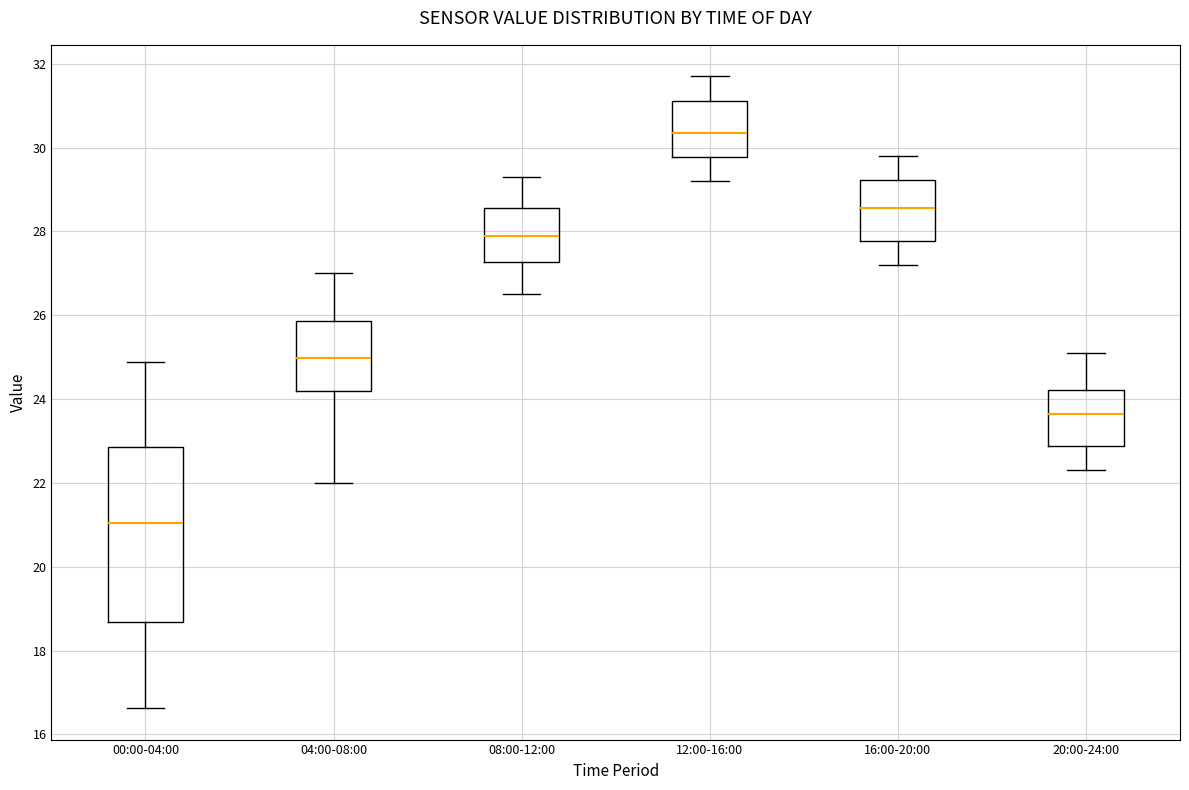

Comparing the boxes themselves (not the whiskers), which one is the tallest?

00:00-04:00